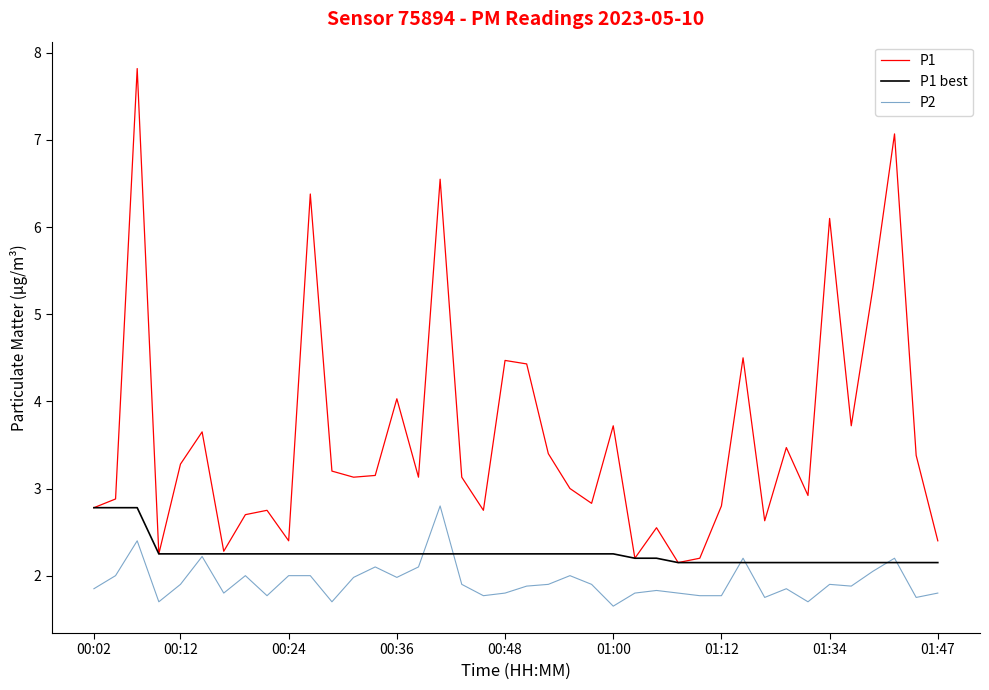

At how many categories does at least one series exceed 5?

6